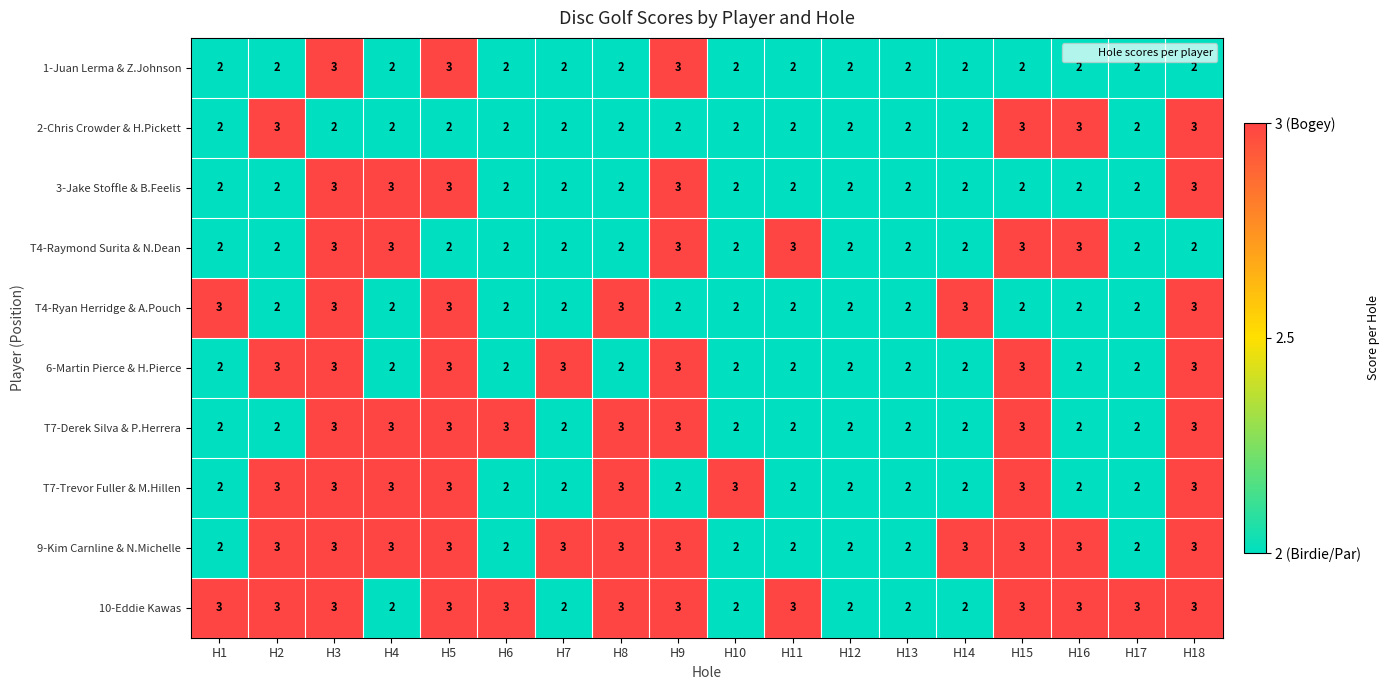

What is the sum of the 1-Juan Lerma & Z.Johnson values at H13 and H12?

4